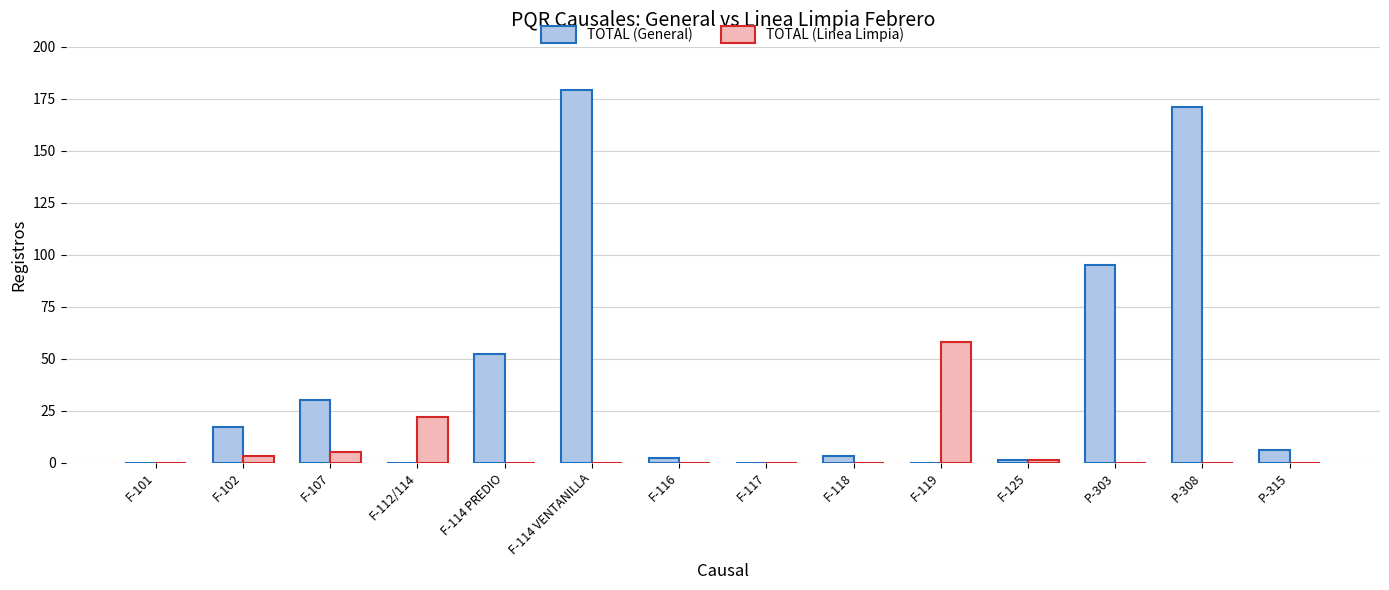

At which category is the sum across all series the highest?

F-114 VENTANILLA